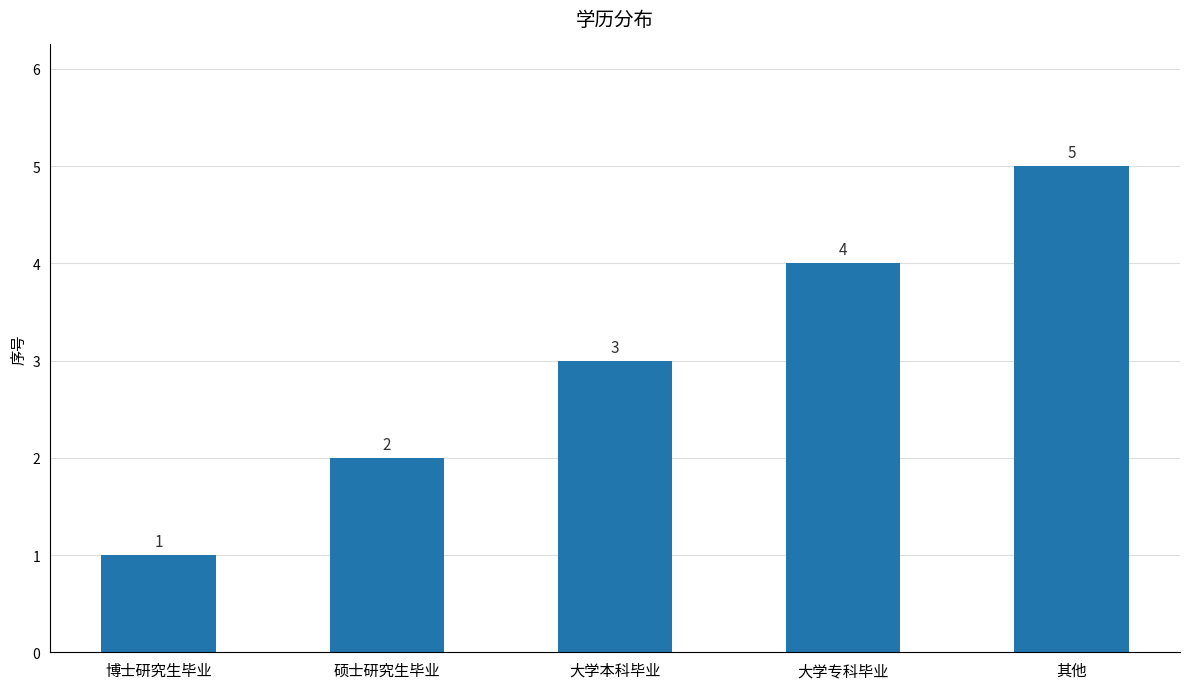

Reading left to right, transcribe all the data shown in this chart.

1	2	3	4	5